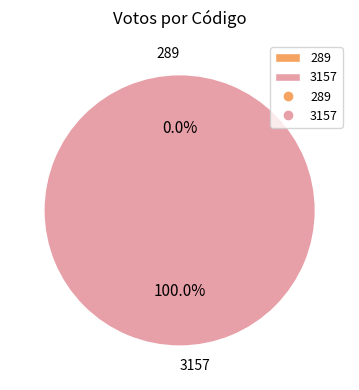

How many segments does this pie chart have?

2